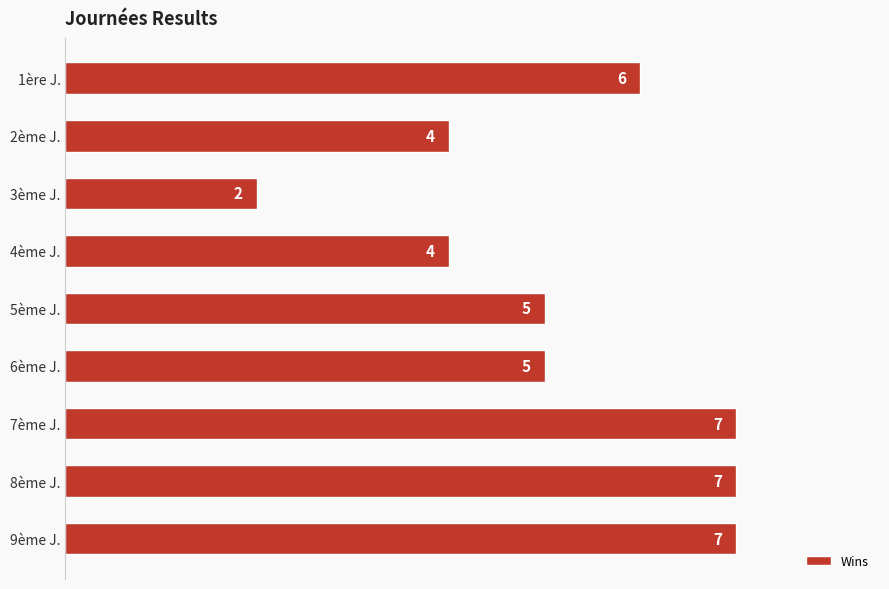

The chart shows a value of 4 at 2ème J.. True or false?

True